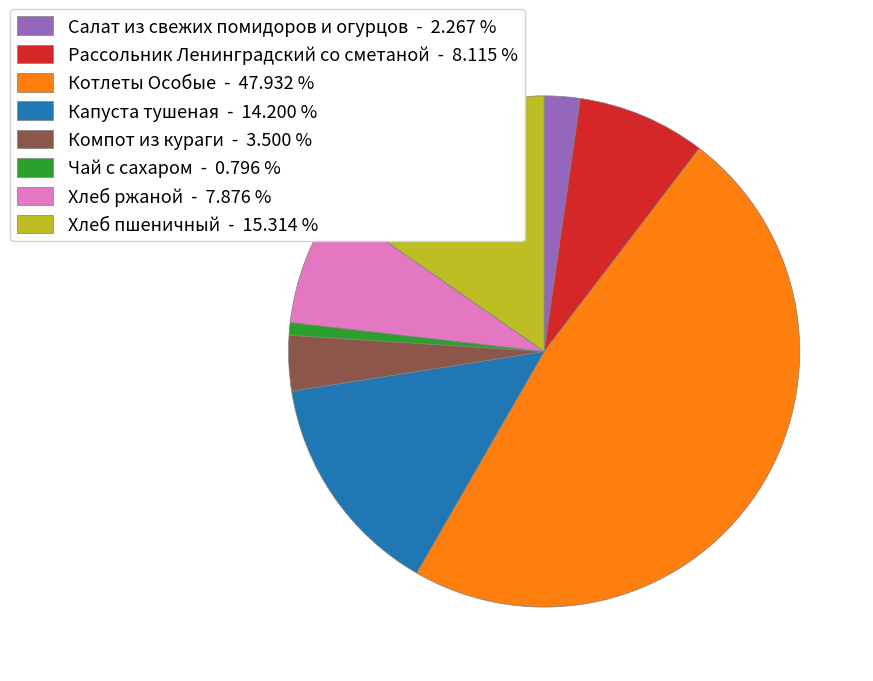

Is the sum of Хлеб пшеничный - 15.314 % and Салат из свежих помидоров и огурцов - 2.267 % greater than half?

No